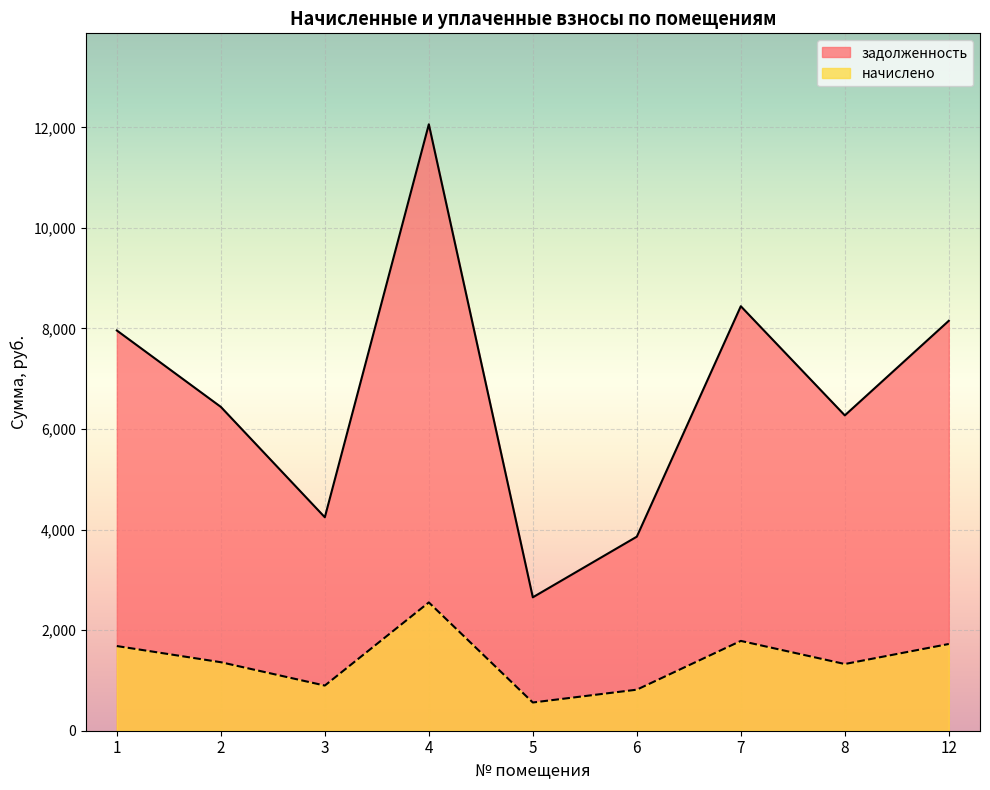

How many interior local valleys does the задолженность series have?

3